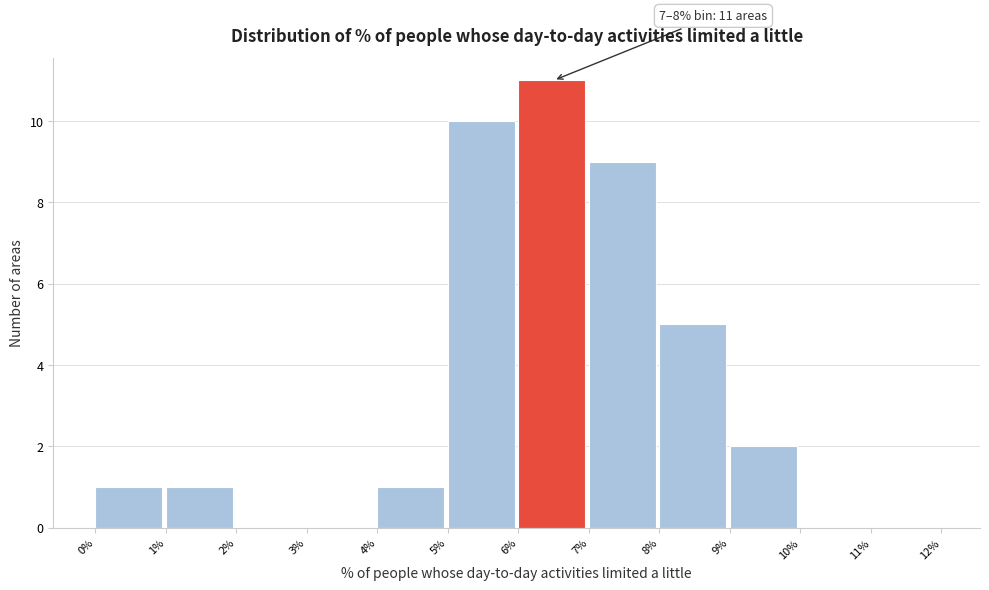

Over which range of the x-axis is the bar tallest?

6% to 7%